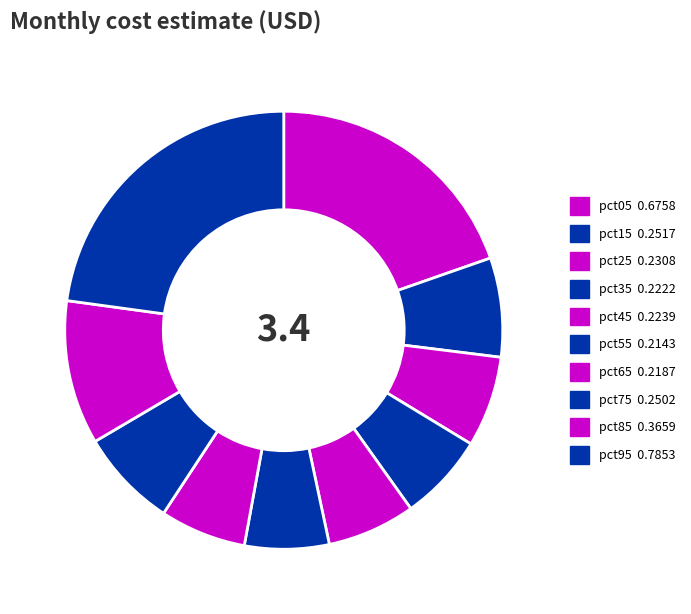

How many slices are in this pie chart?

10